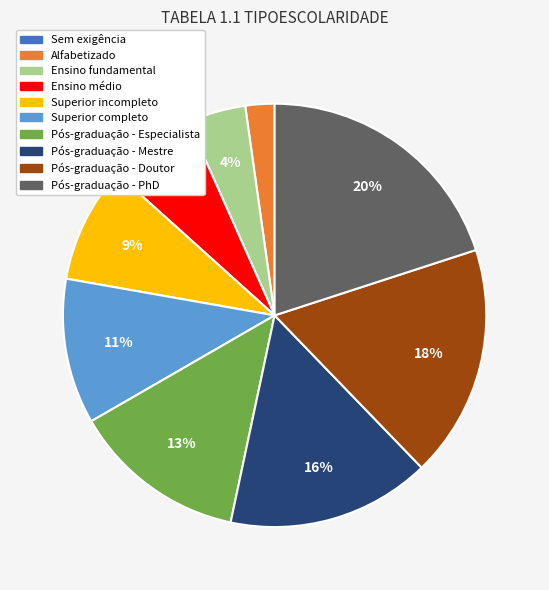

Do Pós-graduação - Mestre and Pós-graduação - Especialista together represent more than half of the pie?

No